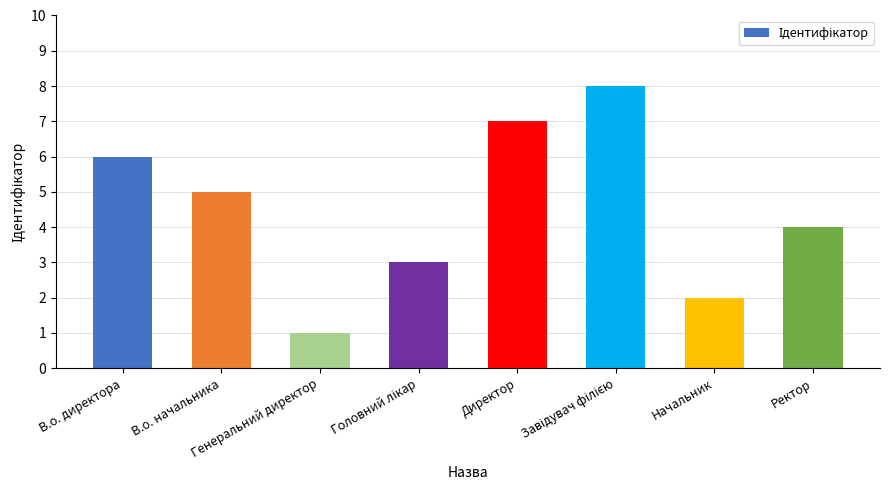

Count the number of categories in the chart.

8